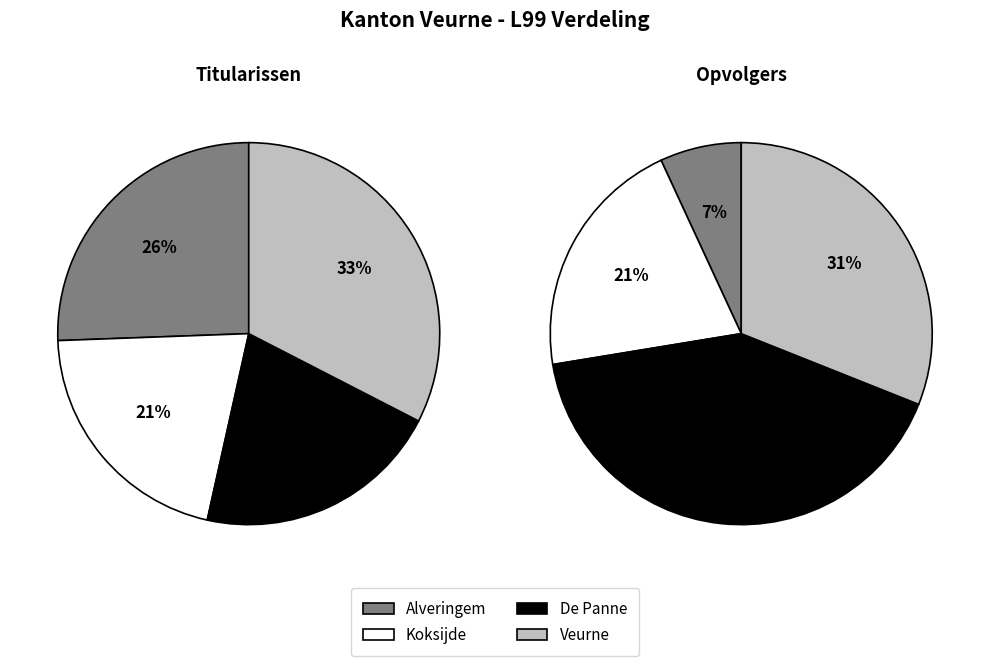

To the nearest percent, what is the combined percentage of Alveringem and Veurne?

38%